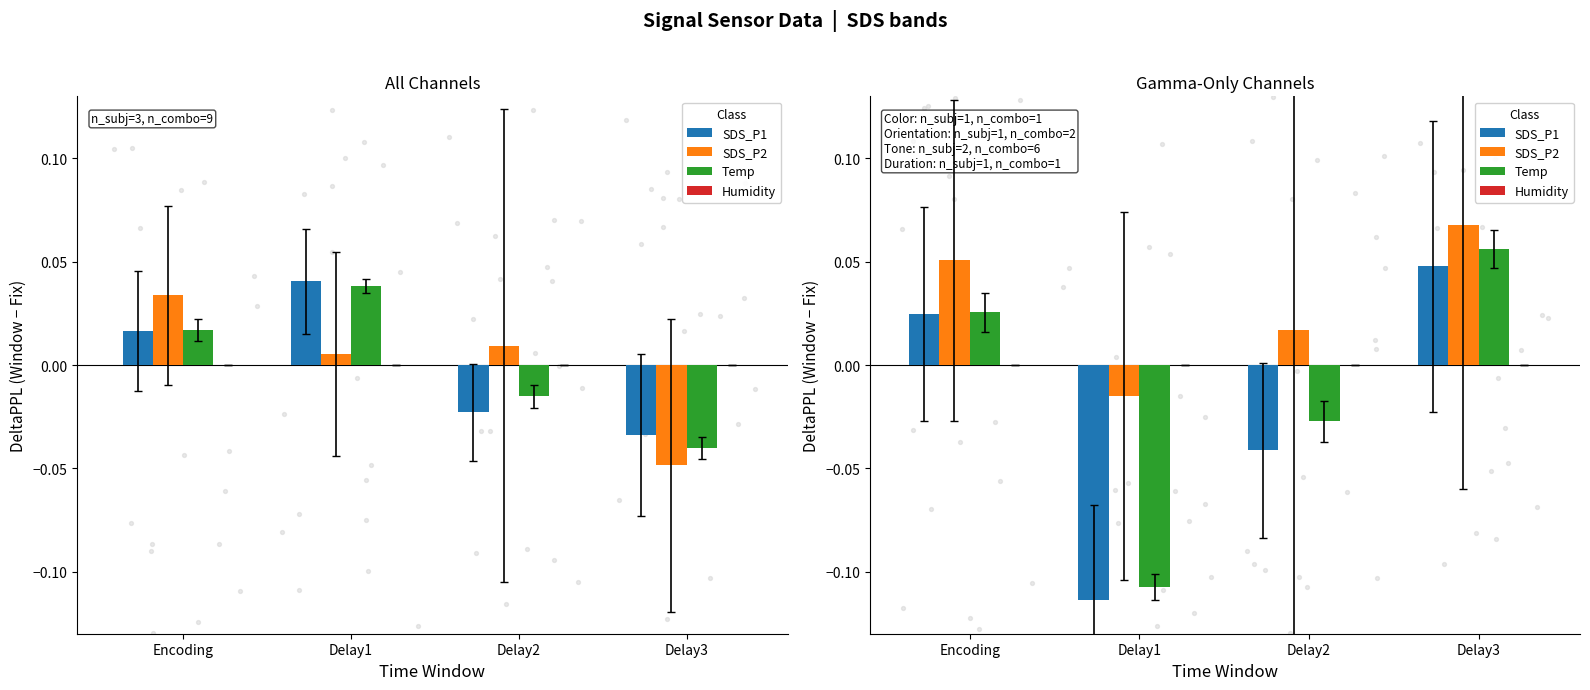

Which series has the widest spread of Y values?

Temp